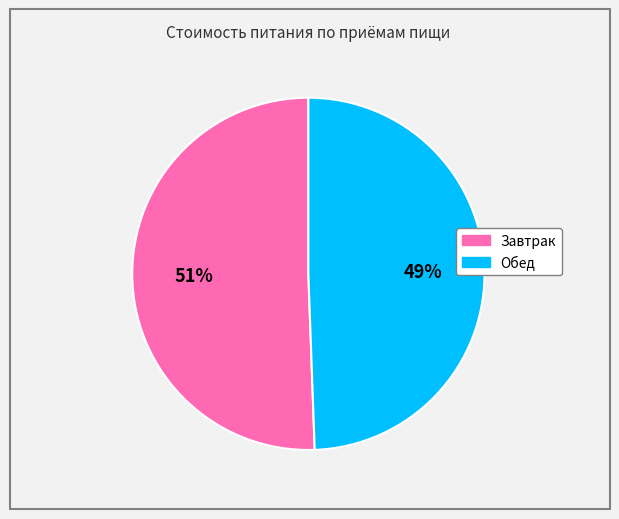

Rank the categories by value from lowest to highest.

Обед, Завтрак